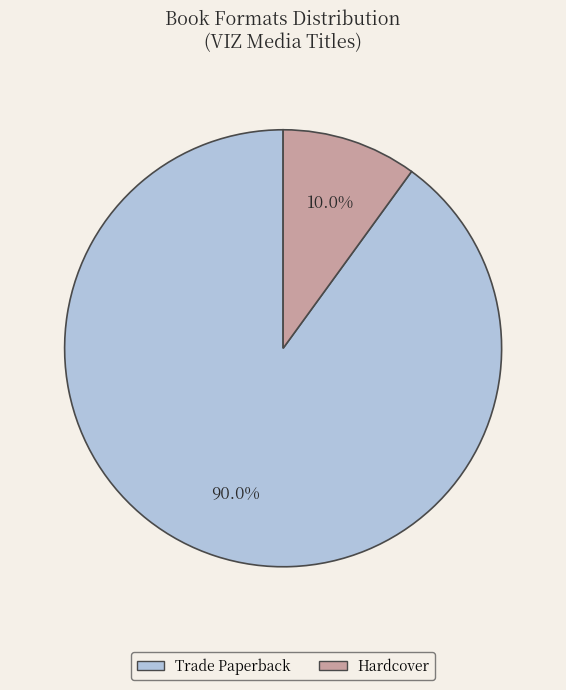

True or false: Trade Paperback accounts for 90% of the total.

True